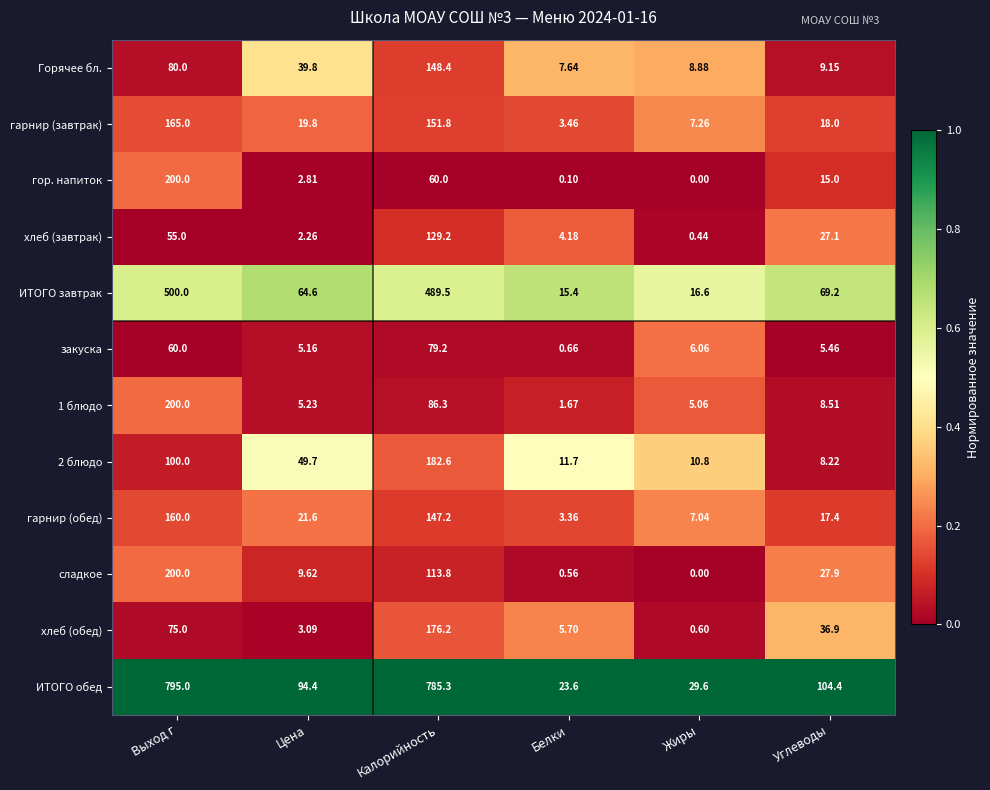

What is the greatest value displayed?

795.0